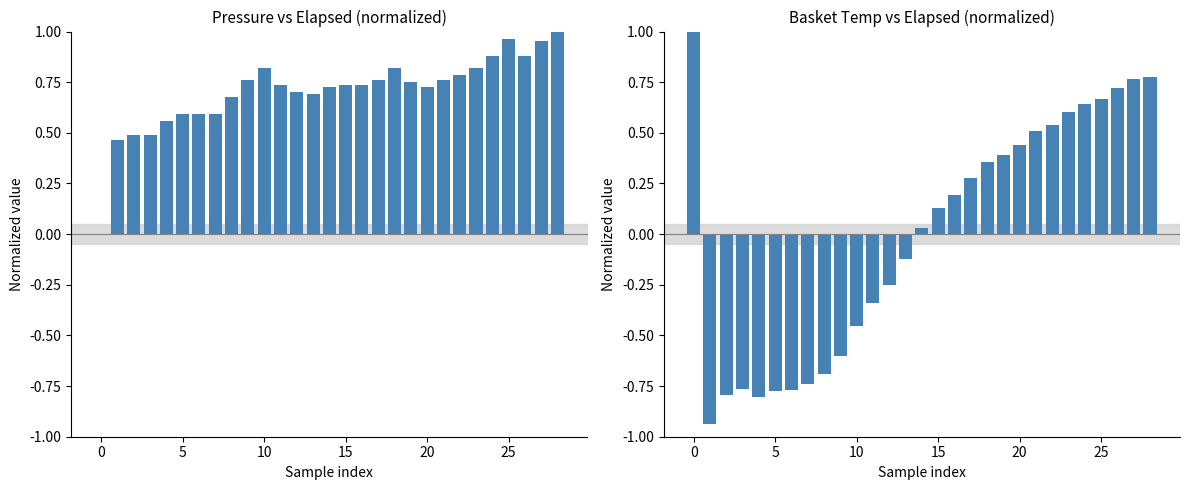

Rank the series at 0 from lowest to highest value.

pressure, water_temperature_basket